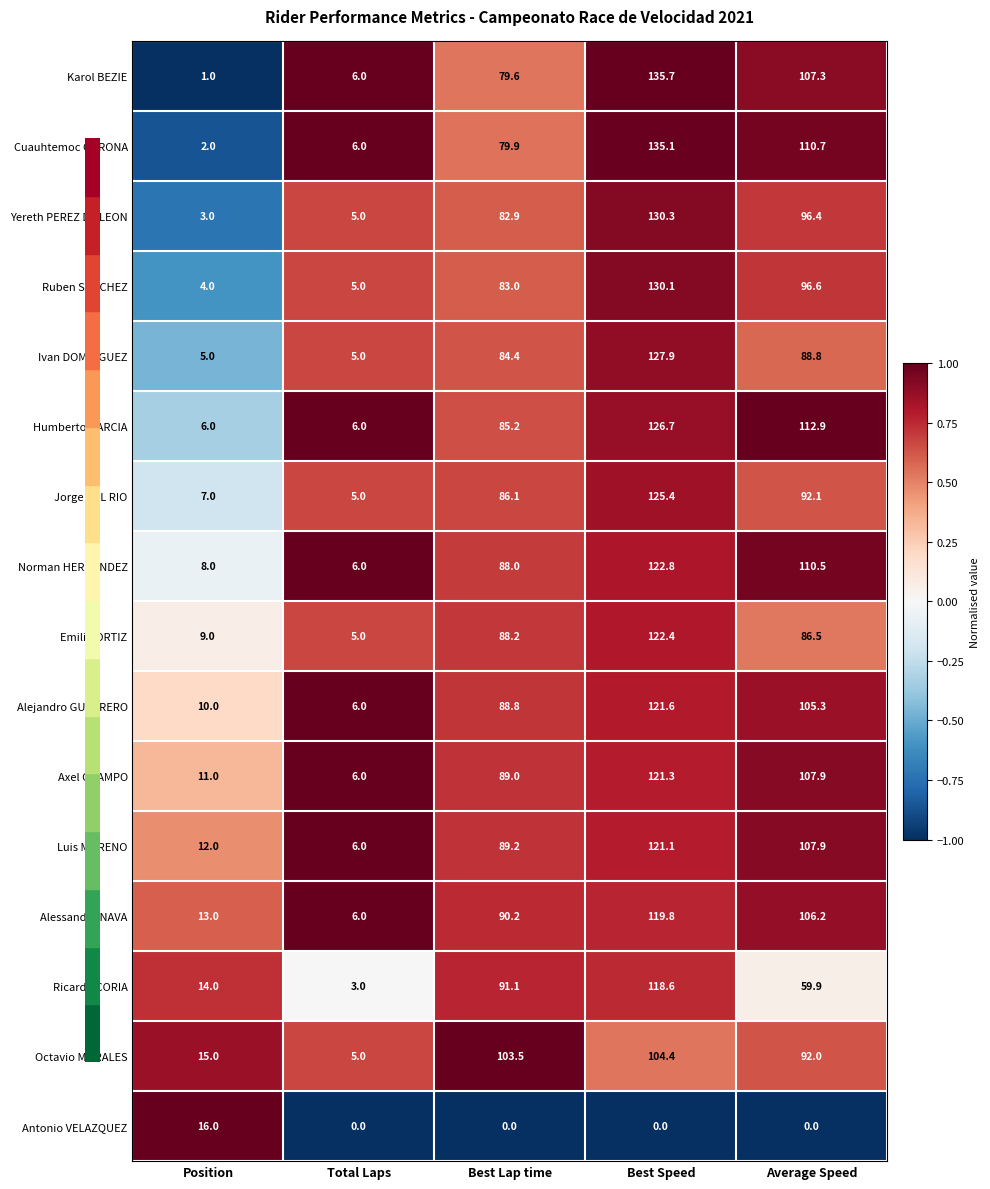

Where is Axel OCAMPO nearest to the value 63?

Best Lap time